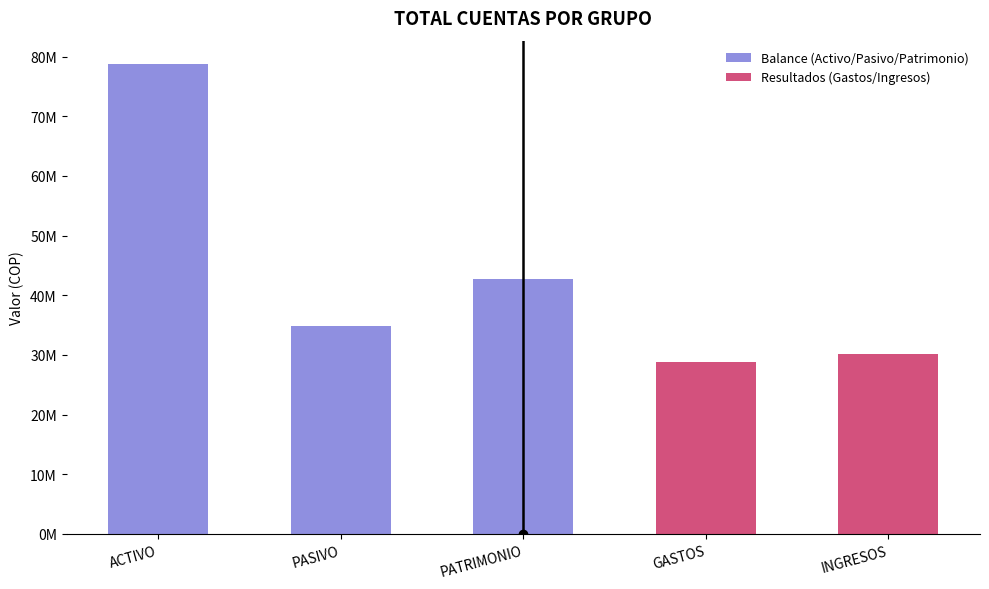

Which label corresponds to the largest value in the chart?

ACTIVO